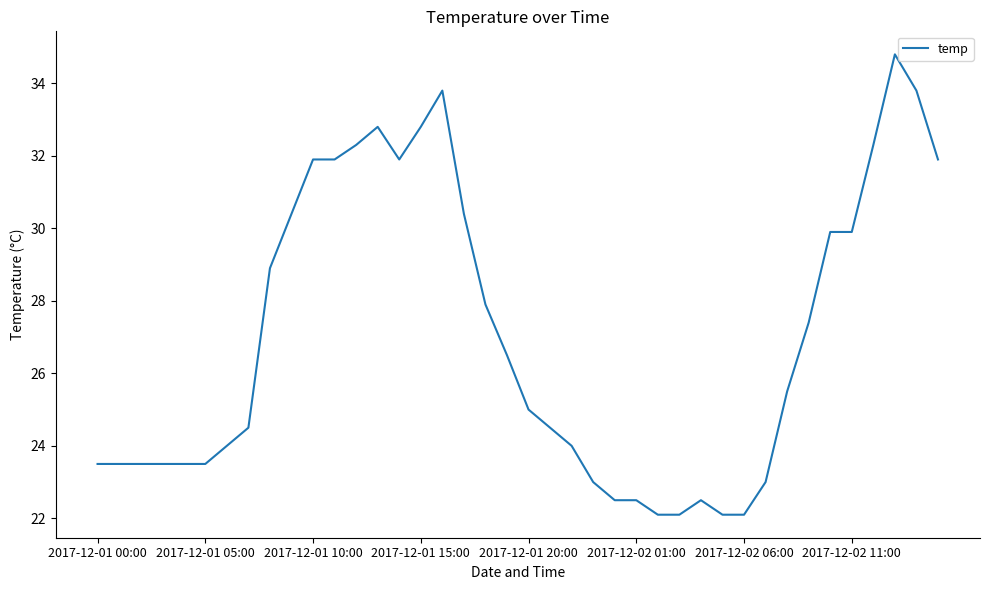

What is the maximum value shown in the chart?

34.8